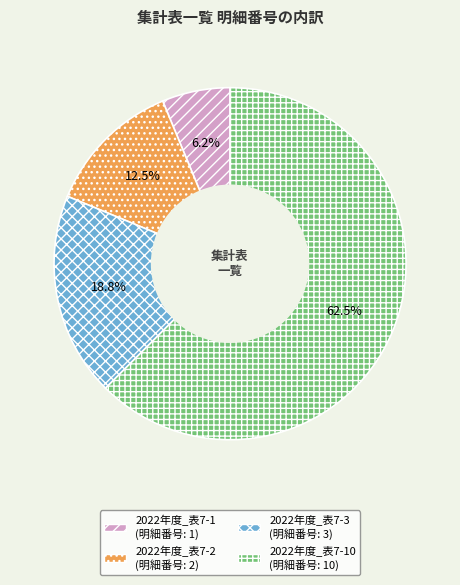

Is there a majority slice in this chart?

Yes